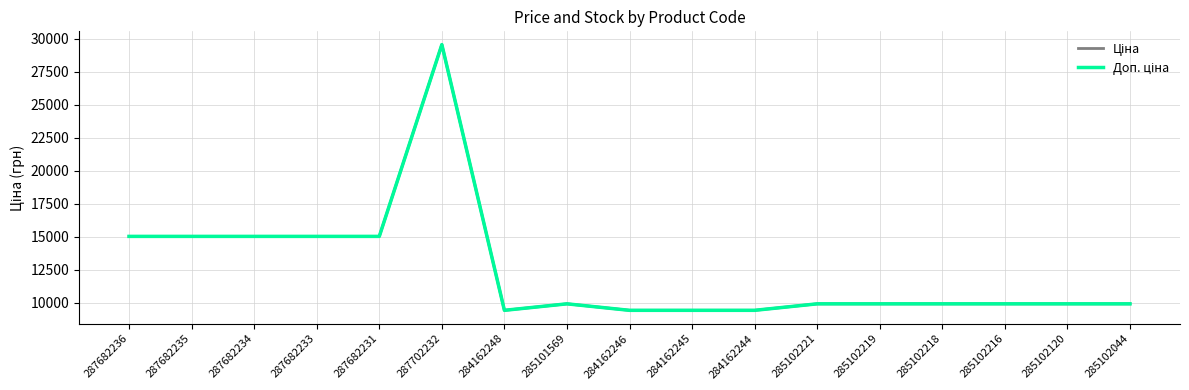

Where does the Доп. ціна series first go above 9908?

287682236